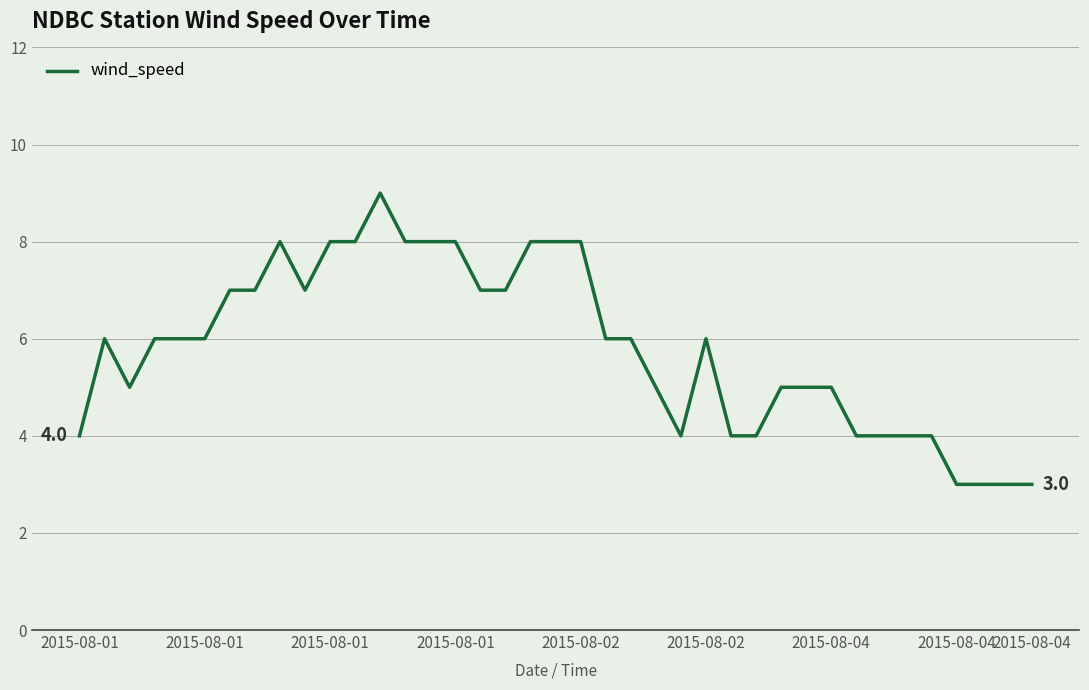

What is the minimum value shown in the chart?

3